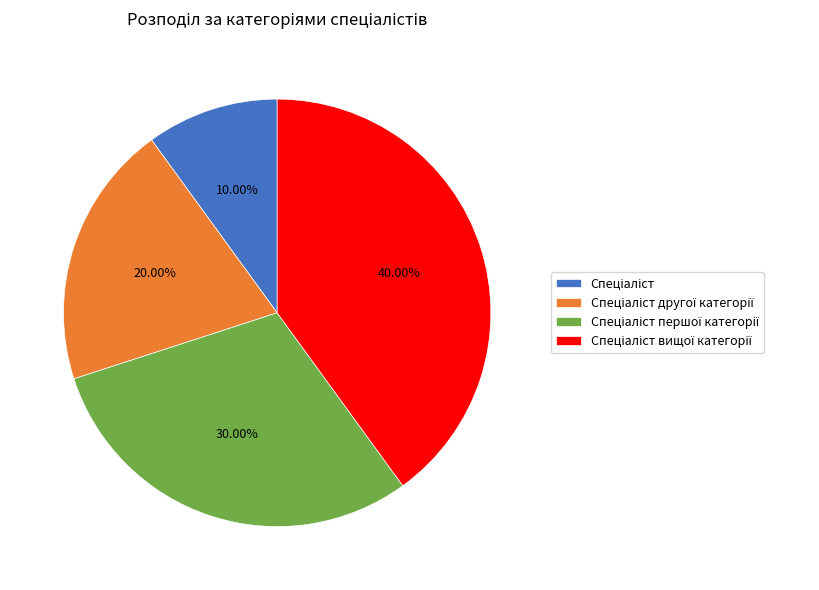

Does any single category account for the majority?

No